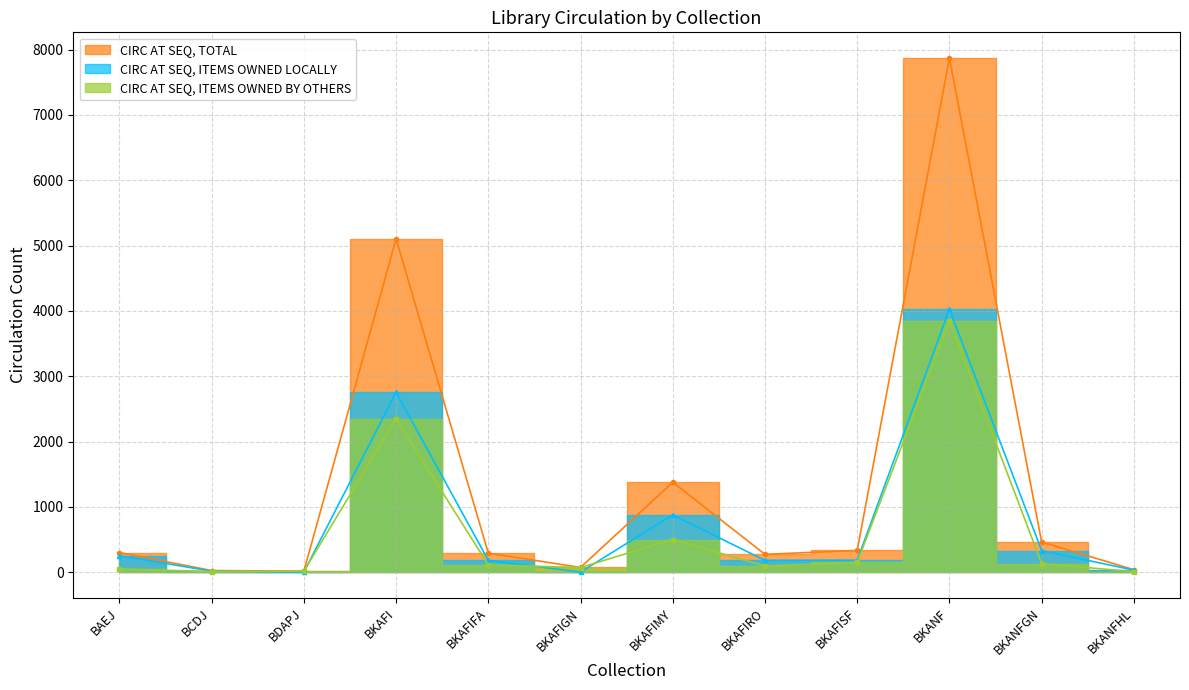

Where is CIRC AT SEQ, TOTAL nearest to the value 3943?

BKAFI